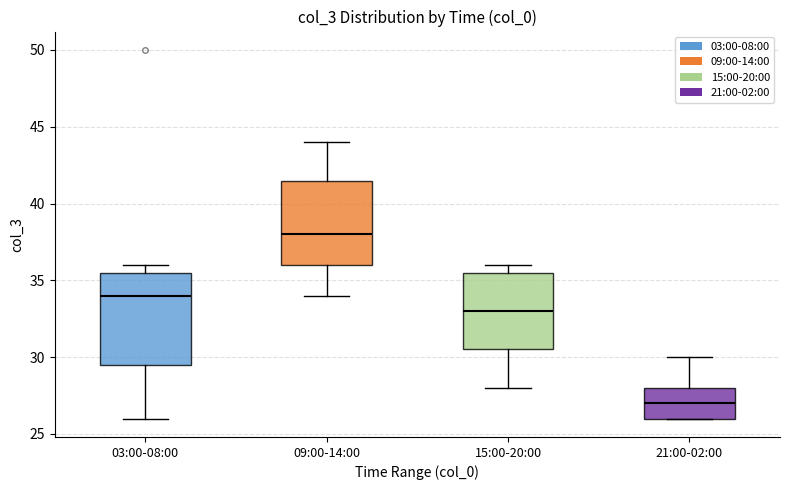

Reading left to right, read every box against the y-axis: the position of its median line, the range the box covers, and the ends of its whiskers. The values are not printed on the chart, so give them approximately, as read against the axis.

03:00-08:00: median 34.0, box 29.5 to 35.5, whiskers 26.0 to 36.0
09:00-14:00: median 38.0, box 36.0 to 41.5, whiskers 34.0 to 44.0
15:00-20:00: median 33.0, box 30.5 to 35.5, whiskers 28.0 to 36.0
21:00-02:00: median 27.0, box 26.0 to 28.0, whiskers 26.0 to 30.0